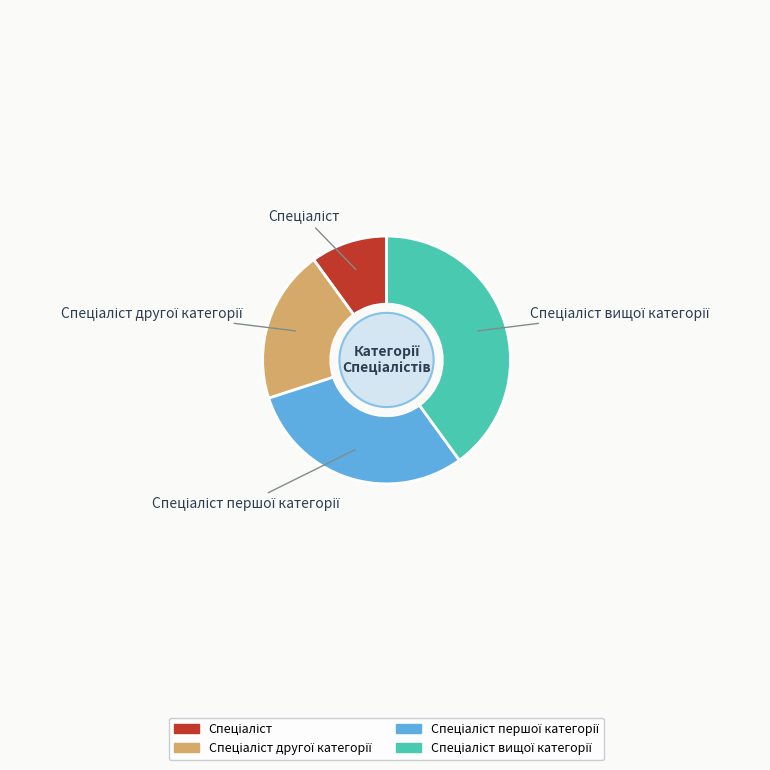

How many segments does this pie chart have?

4